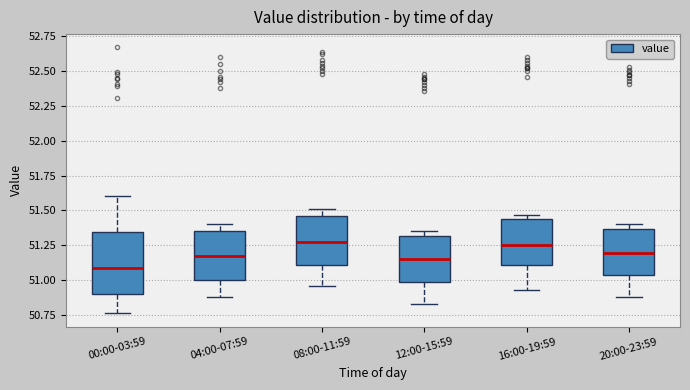

Where does the median line of the box for 20:00-23:59 sit on the y-axis? The values are not printed on the chart, so give them approximately, as read against the axis.

51.20